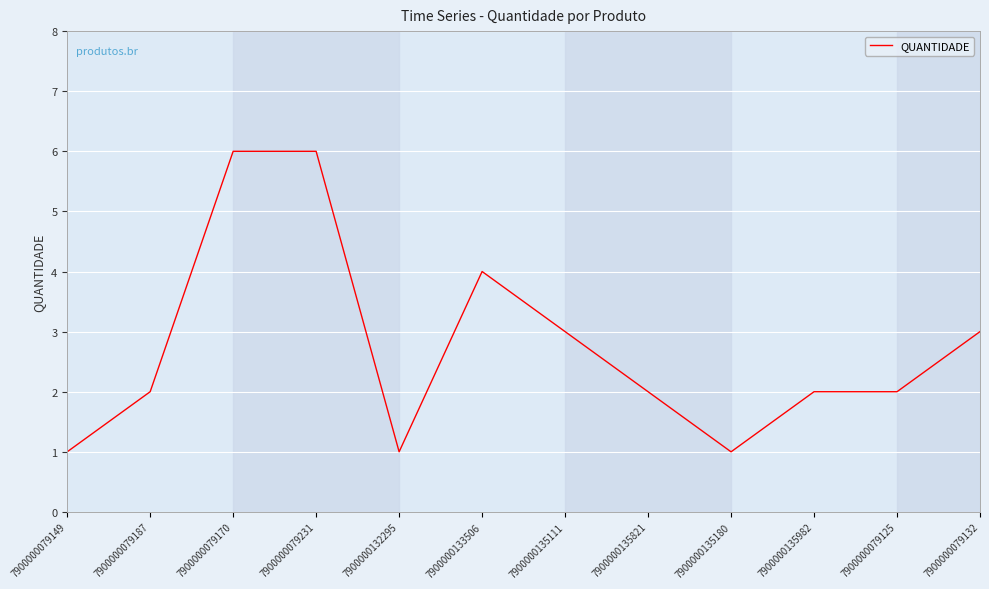

What is the change in value from 7900000079125 to 7900000079132?

+1